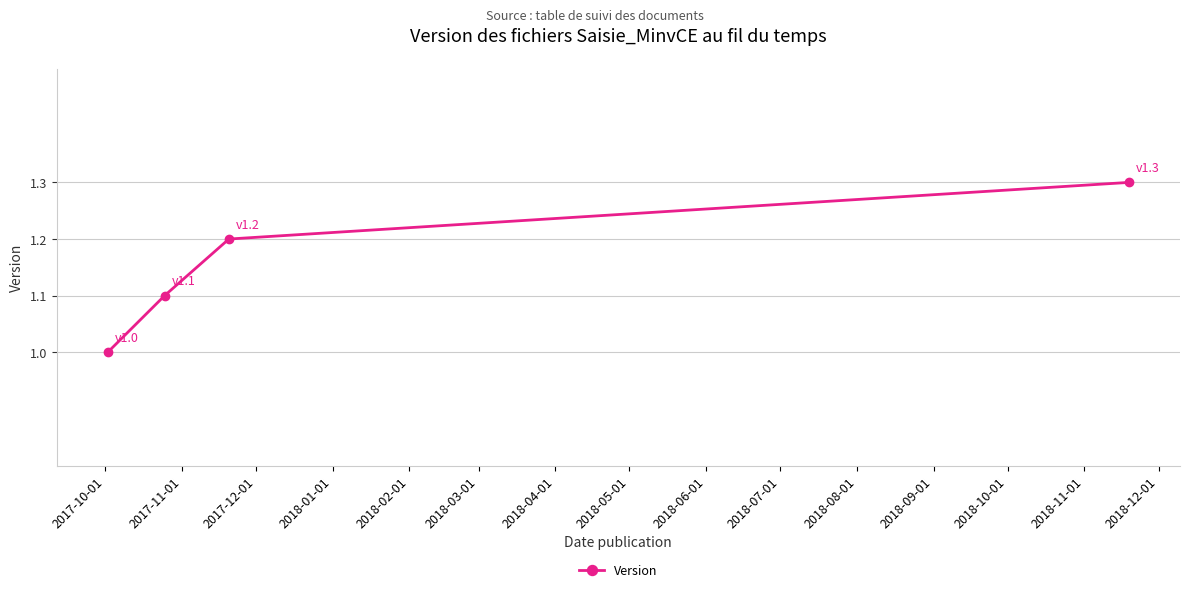

True or false: there are more than 2 points higher than both neighbors.

False